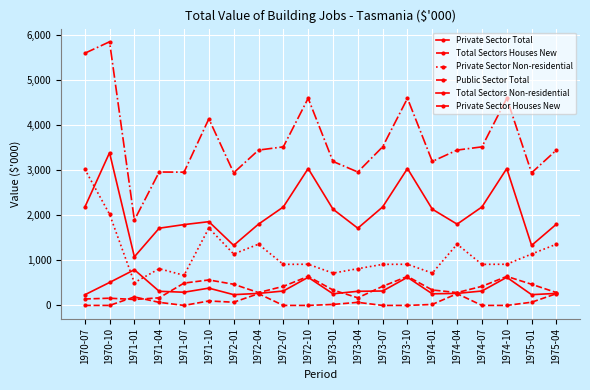

At which label does Private Sector Total reach its peak?

1970-10